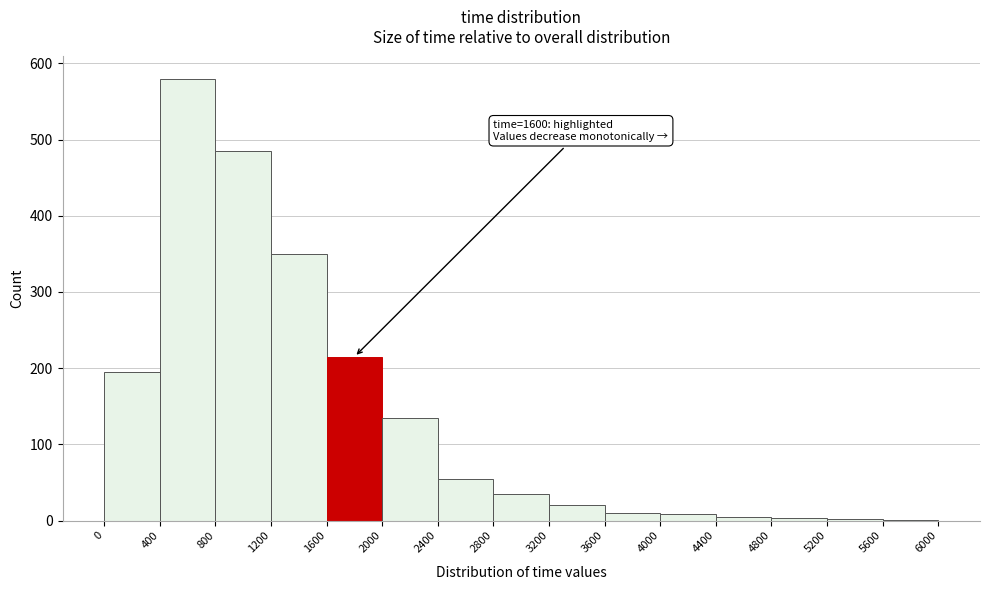

Over which range of the x-axis is the bar tallest?

400 to 800